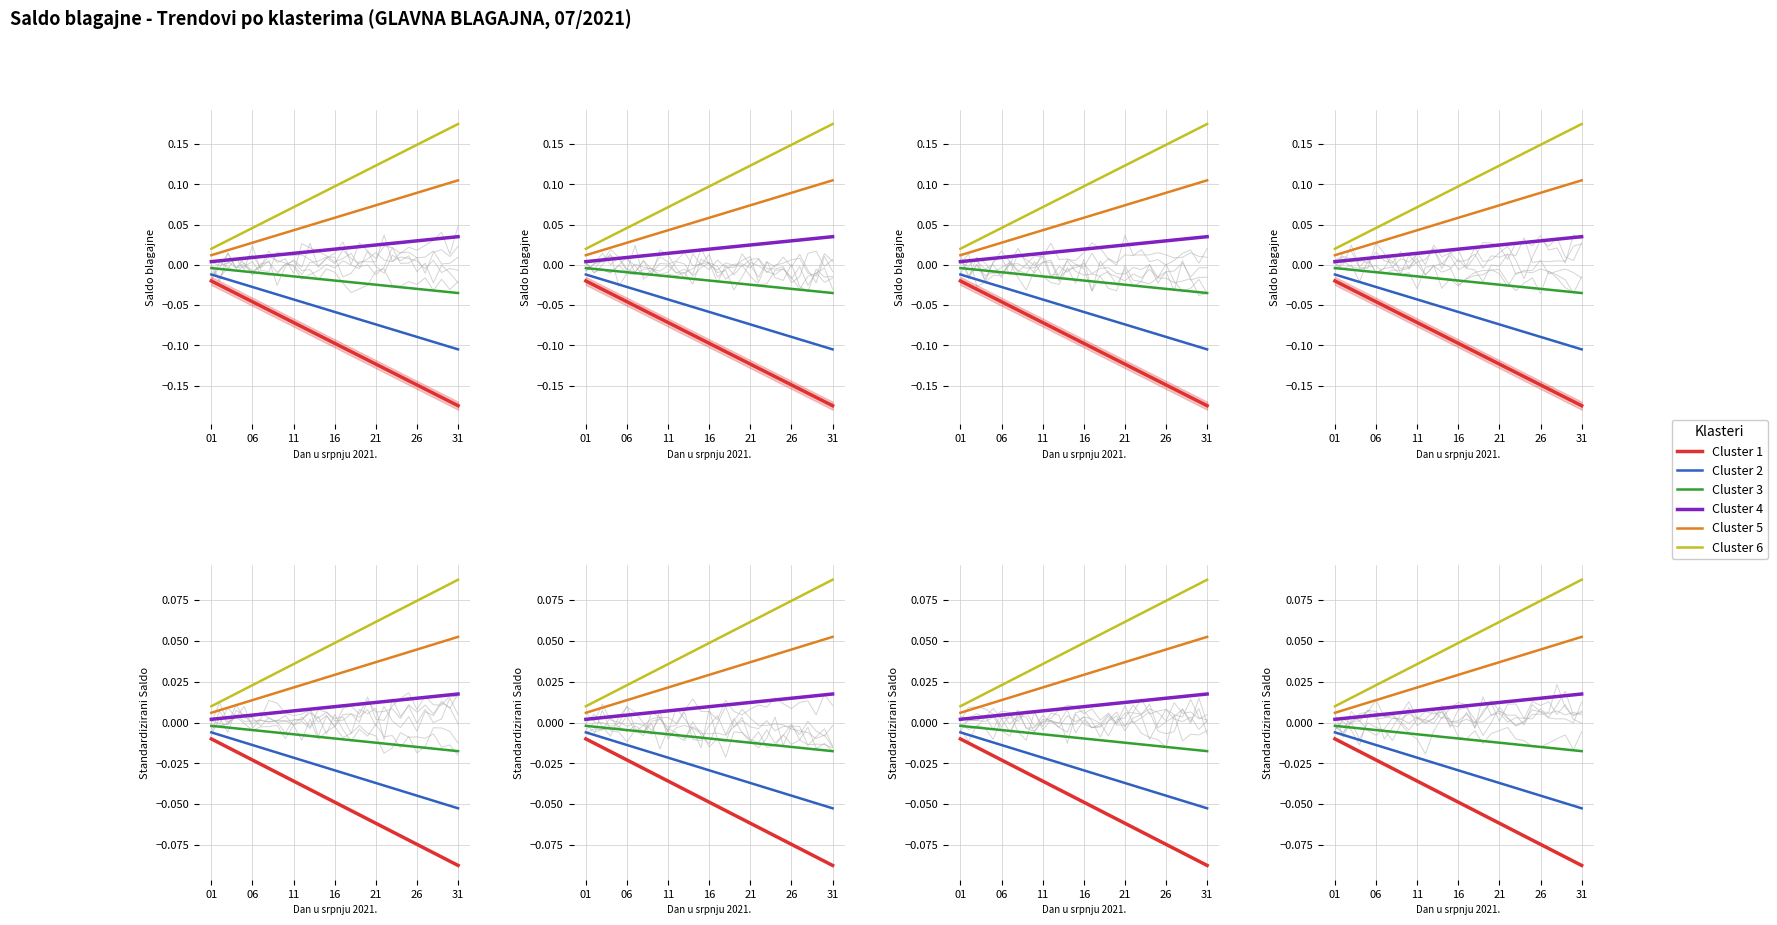

Which series changed the most between 10 and 24?

Cluster 1